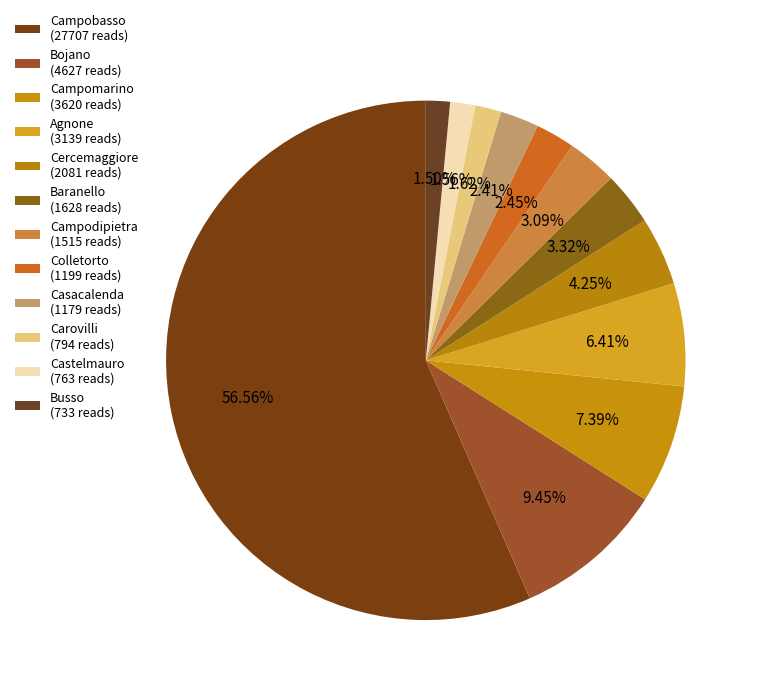

Count the number of slices in the pie.

12